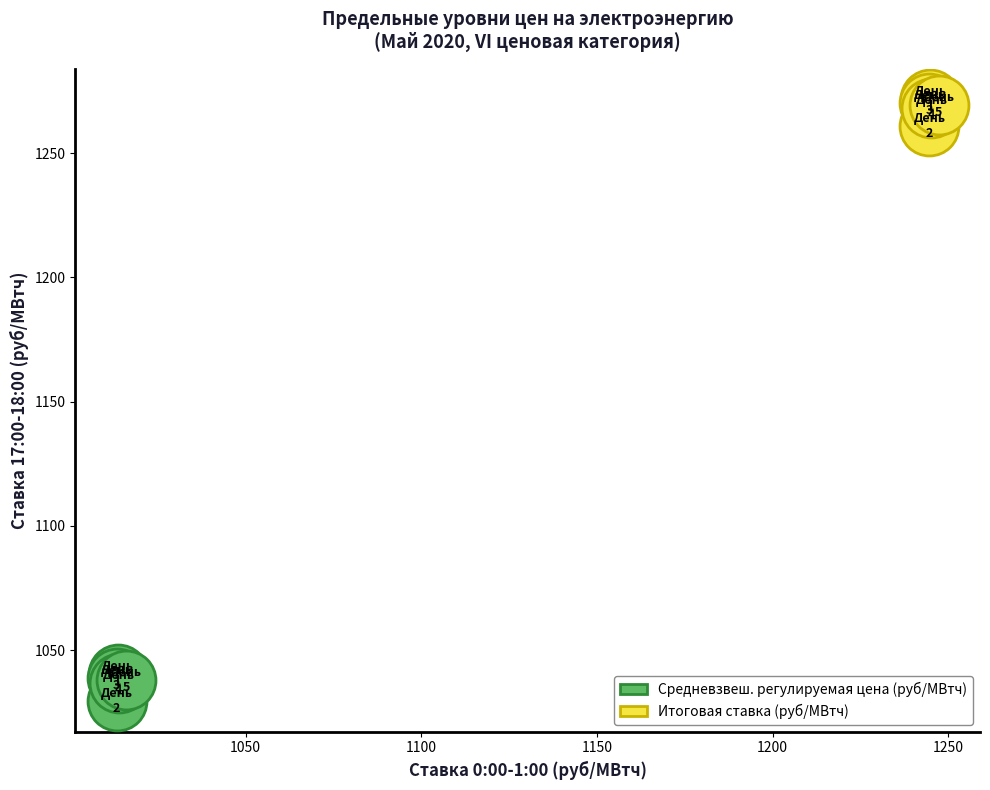

Which series reaches the maximum Y coordinate?

Итоговая ставка (руб/МВтч)